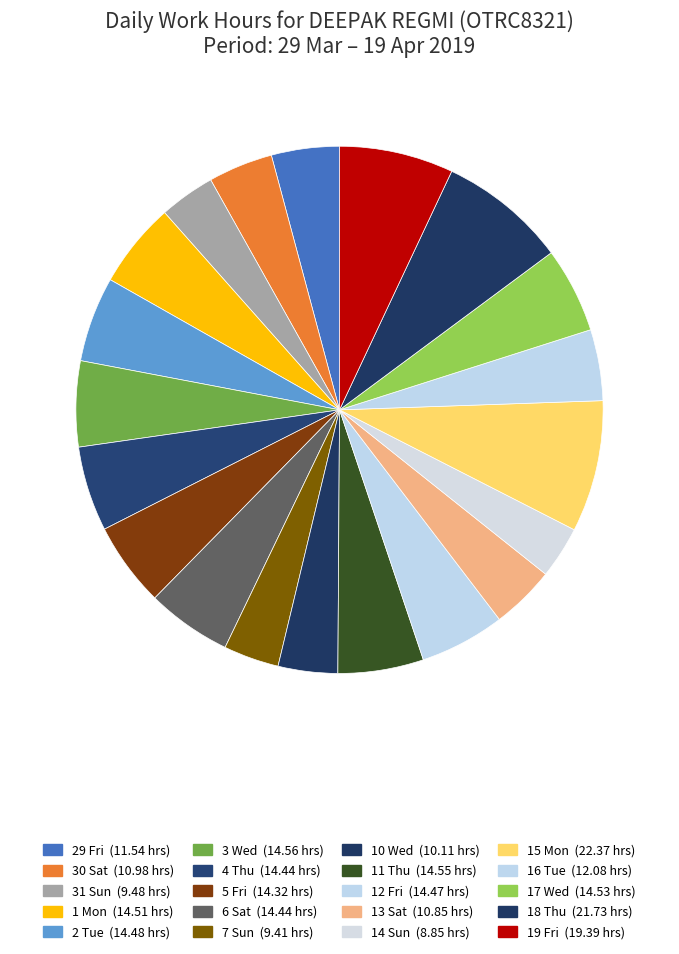

Does 6 Sat account for over 50% of the chart?

No